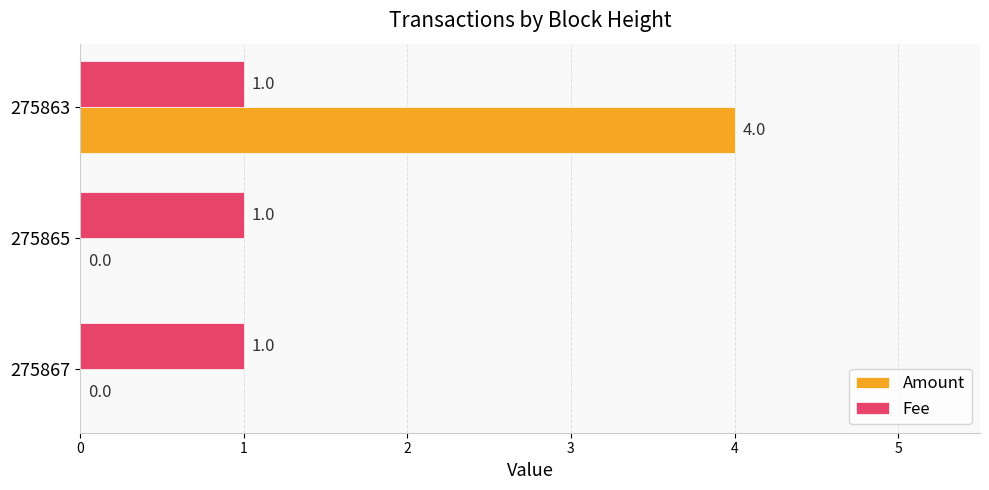

How many Amount values are between 0 and 4?

3